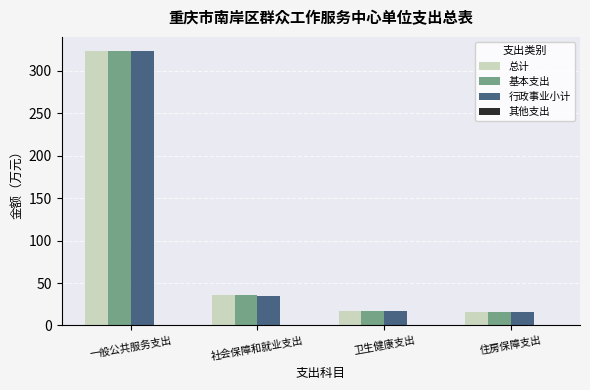

How many distinct data groups are displayed?

4